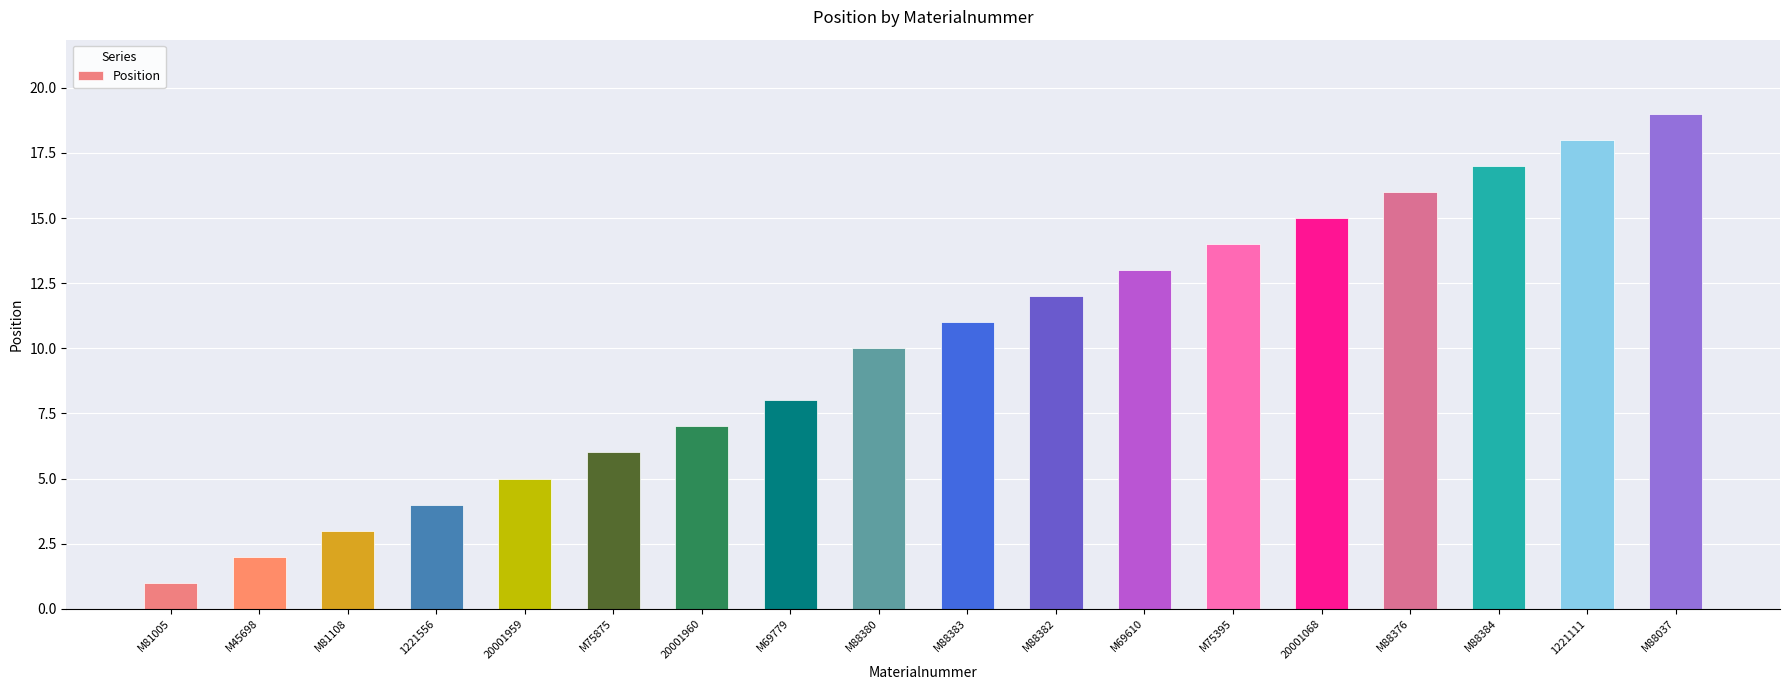

Approximately how many times larger is the value at M81108 compared to M88384?

0.2